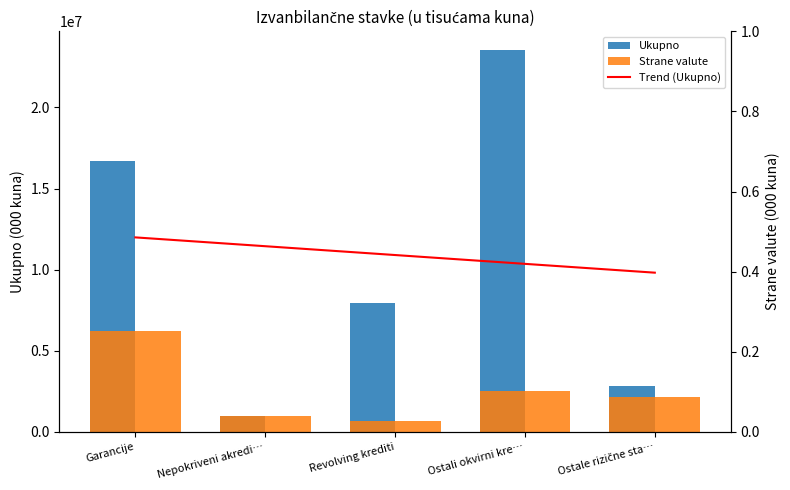

What is the label of the 2nd bar from the left?

Nepokriveni akredi…